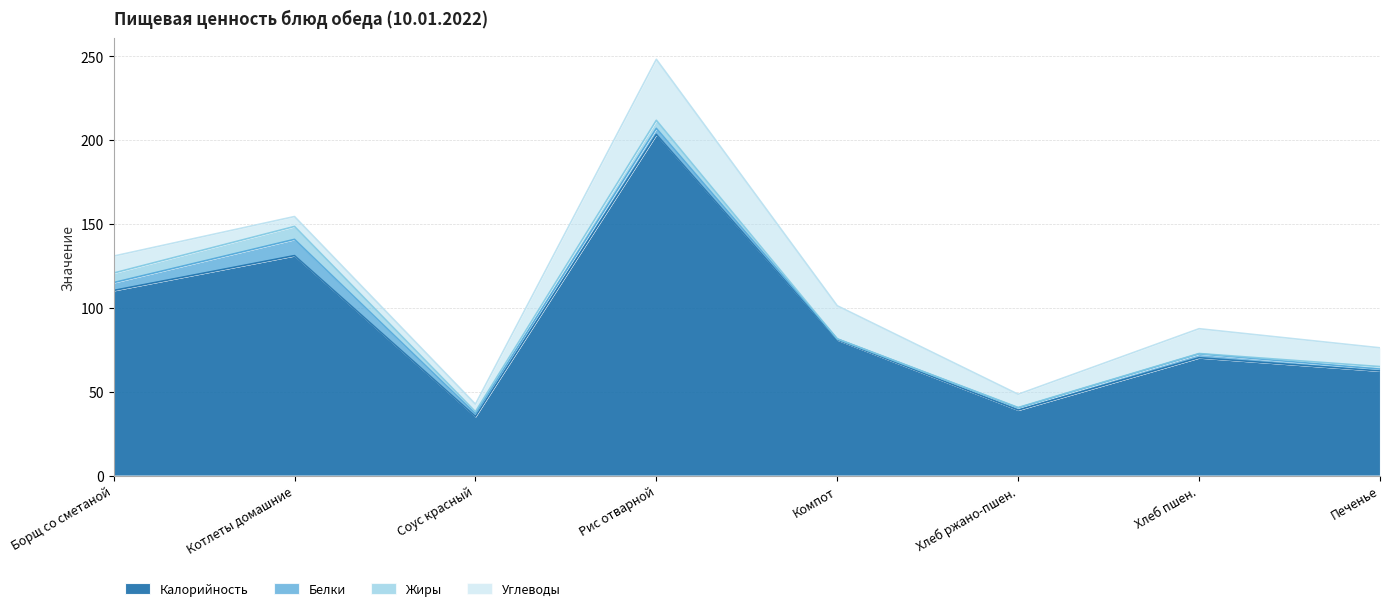

What is the minimum value for Углеводы?

4.5